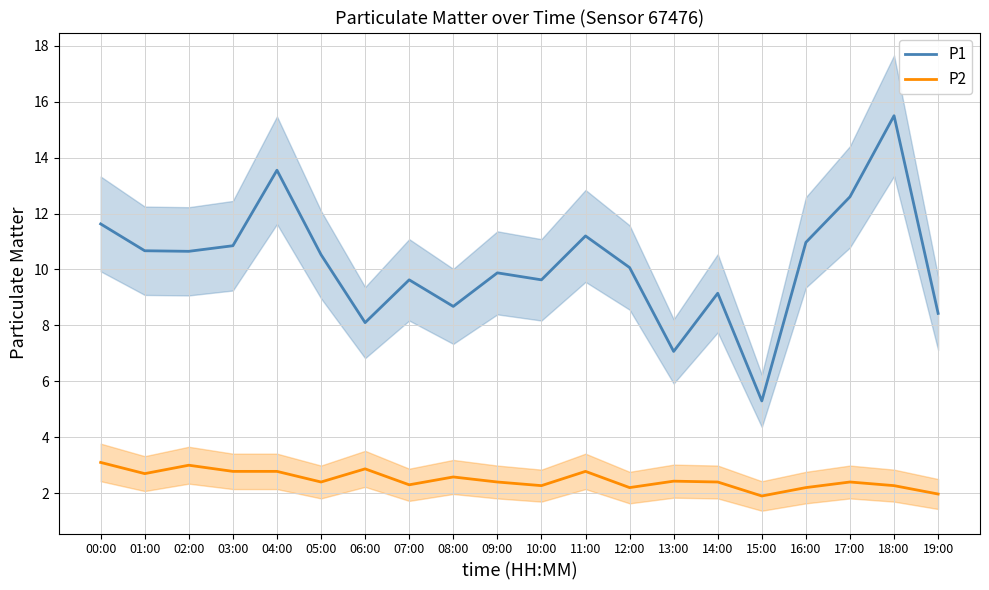

The P1 series shows 8.4 at 19:00. True or false?

True